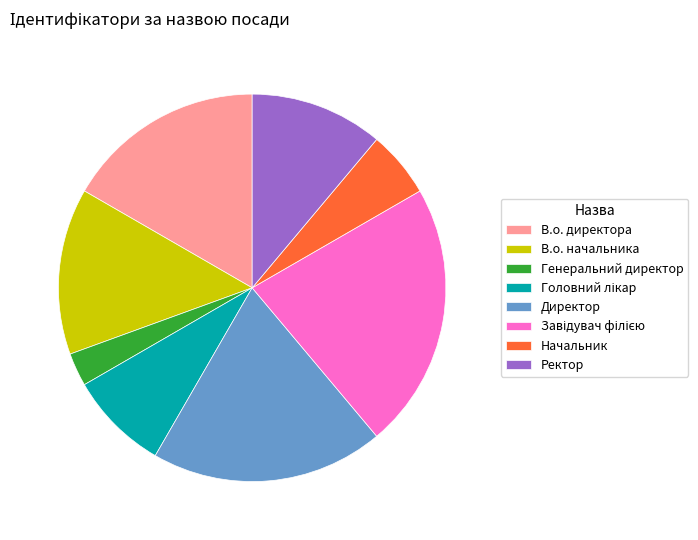

True or false: Начальник accounts for 18% of the total.

False